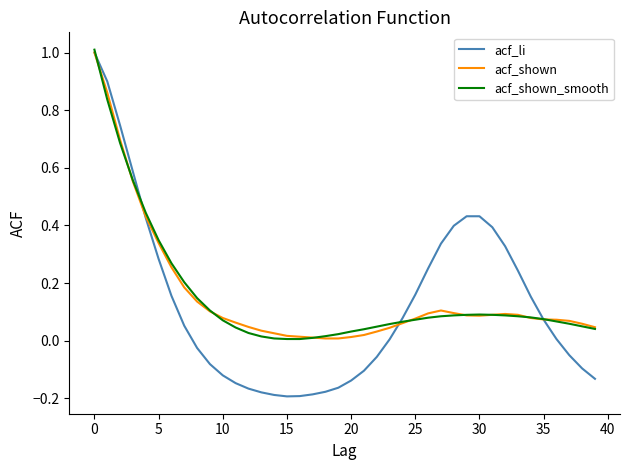

What is the greatest value displayed?

1.0